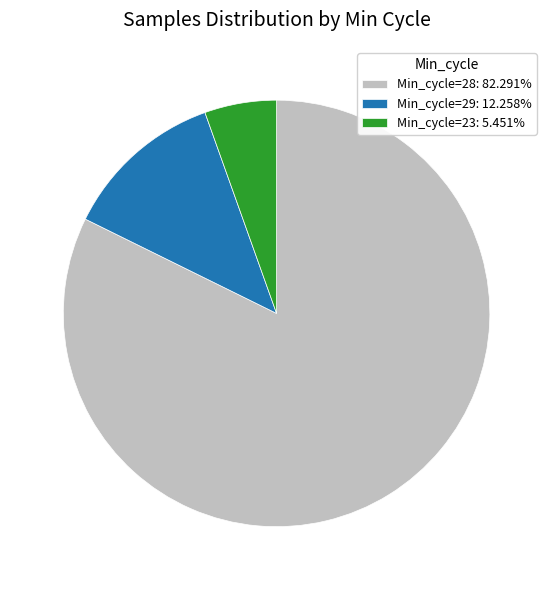

Is the sum of Min_cycle=23: 5.451% and Min_cycle=28: 82.291% greater than half?

Yes